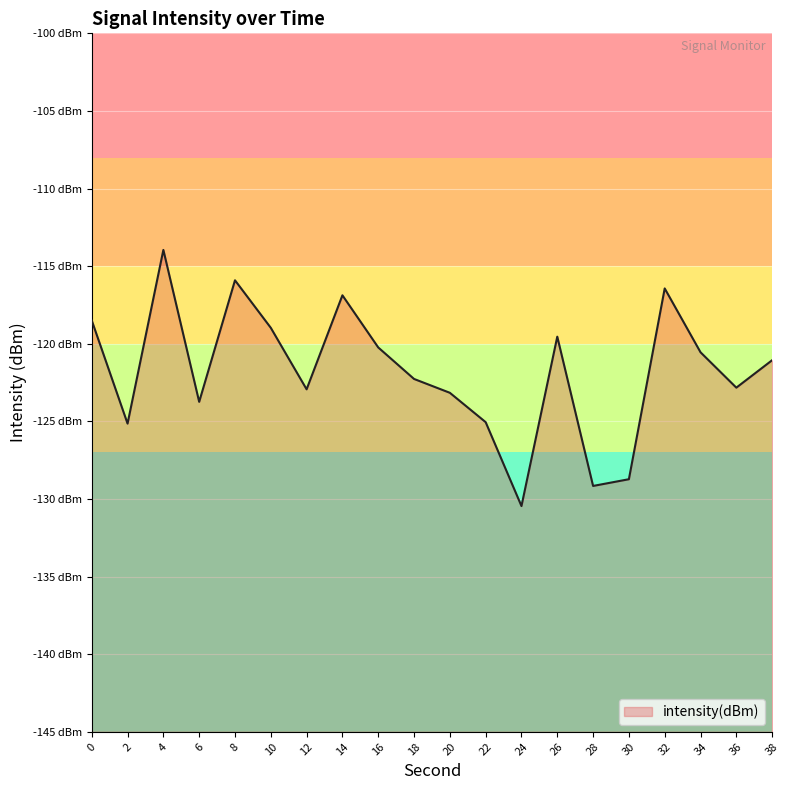

True or false: there are more than 2 points higher than both neighbors.

True